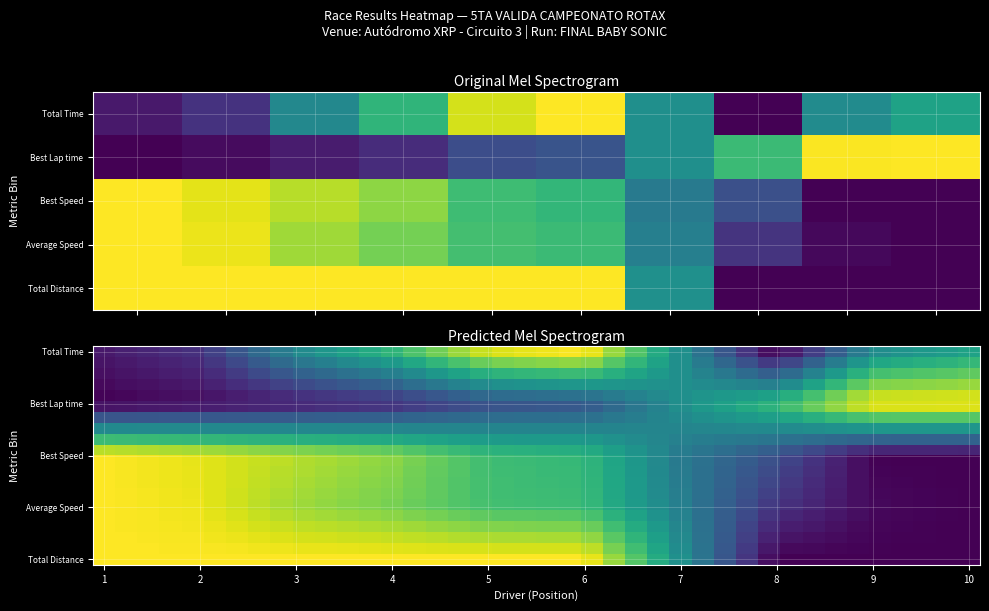

What is the maximum value shown in the chart?

1.0